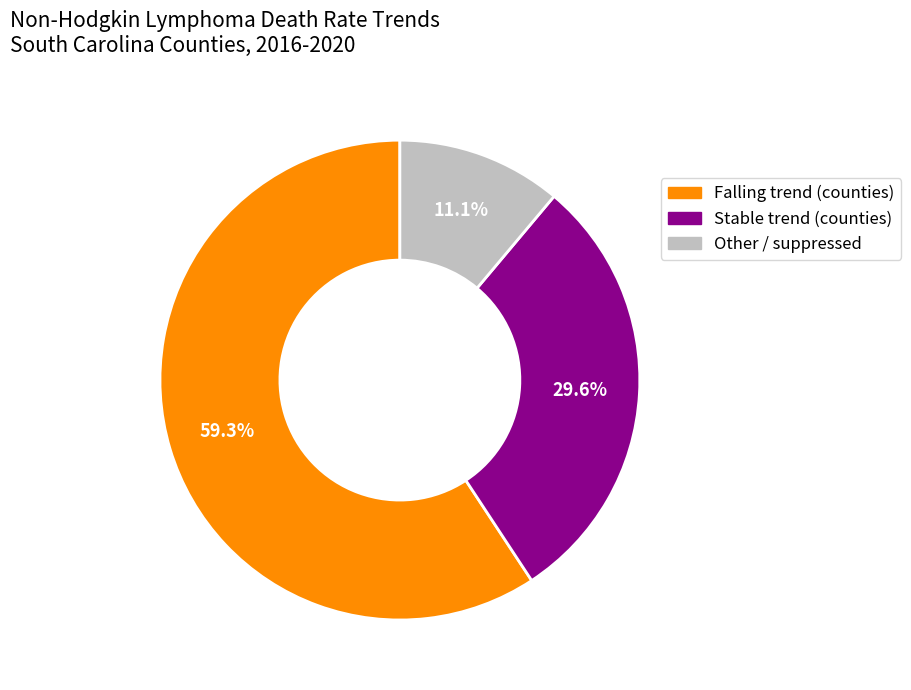

Is there a majority slice in this chart?

Yes